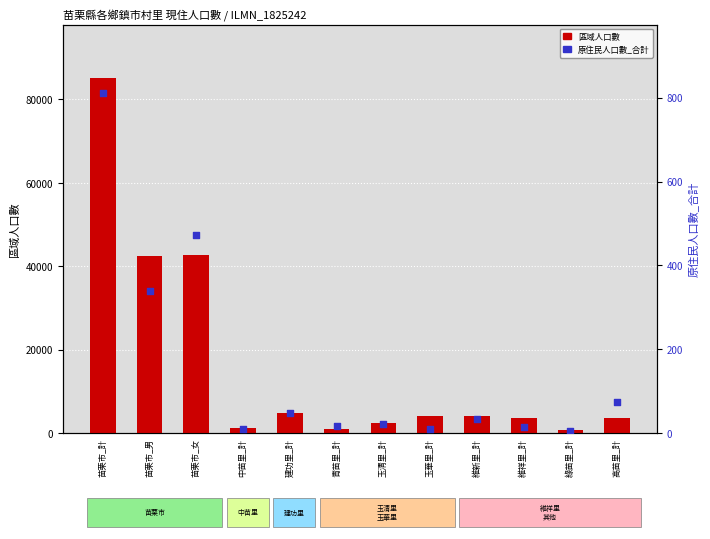

Which series reaches the maximum Y coordinate?

區域人口數